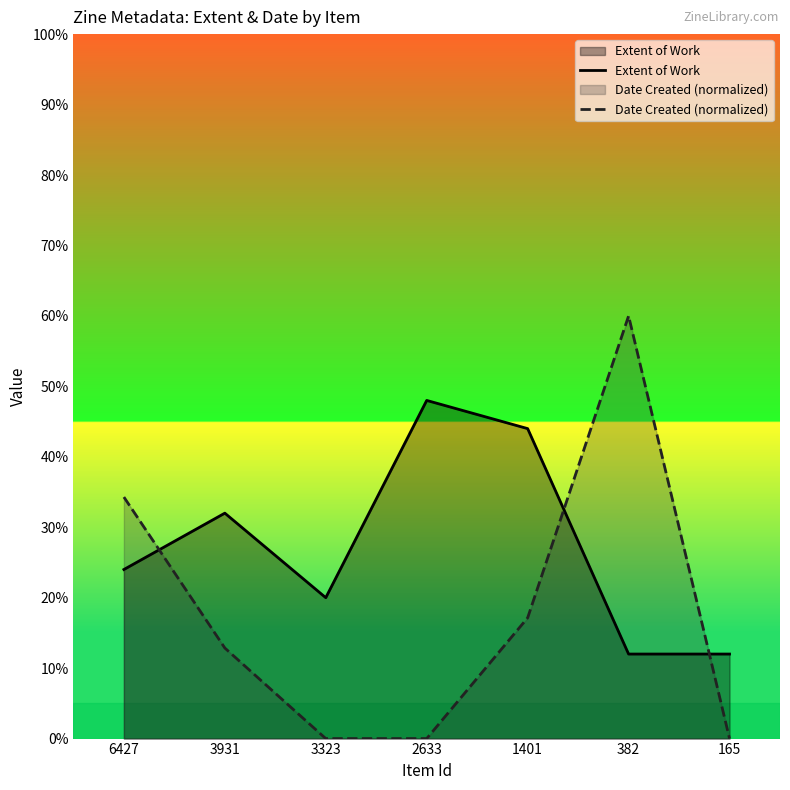

Does the chart have visible grid lines?

No